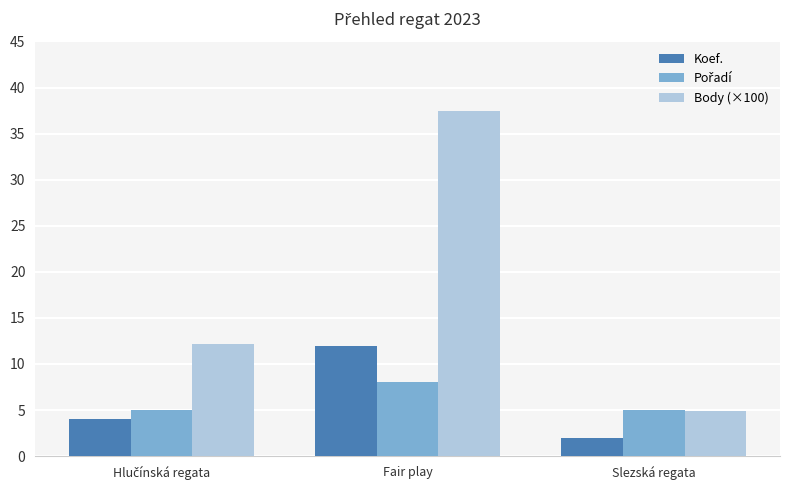

The value of Koef. at Slezská regata is 2.0. True or false?

True